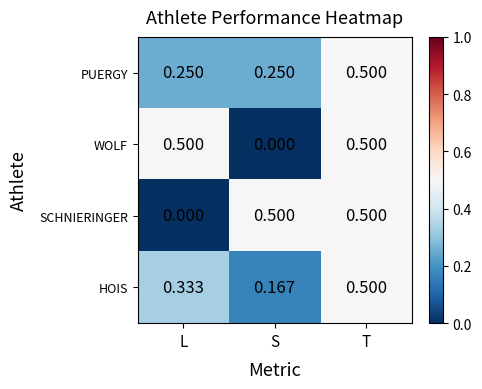

At which category is the sum across all series the highest?

T